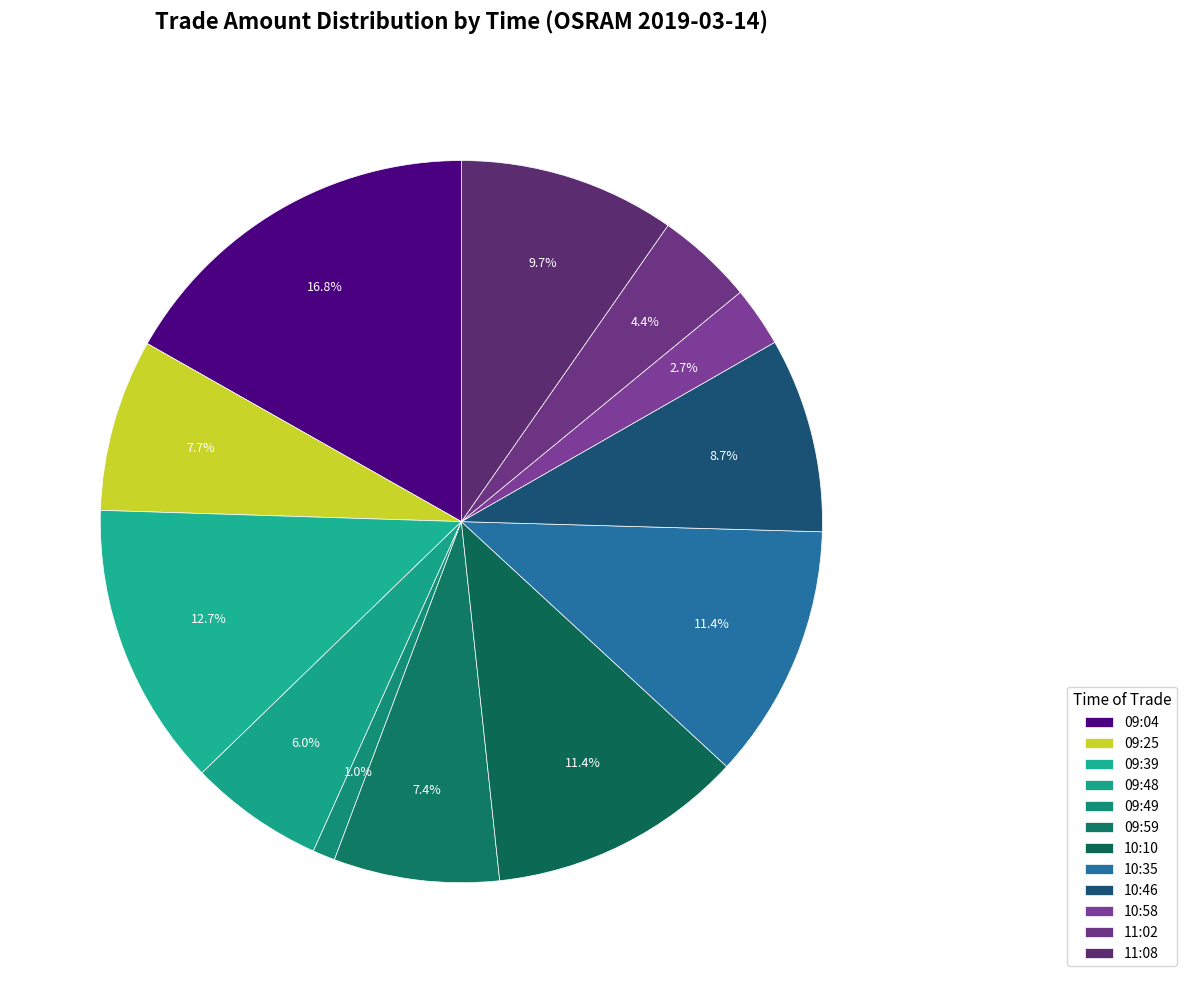

What is the largest slice in the pie chart?

09:04